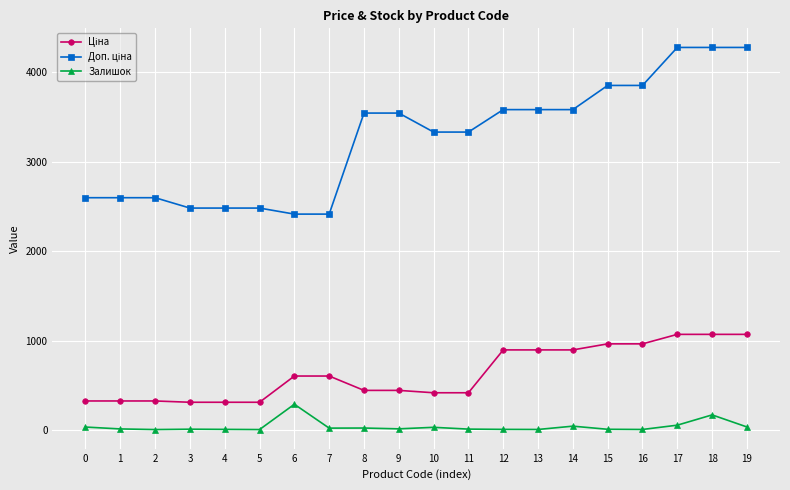

What is the greatest value displayed?

4279.1